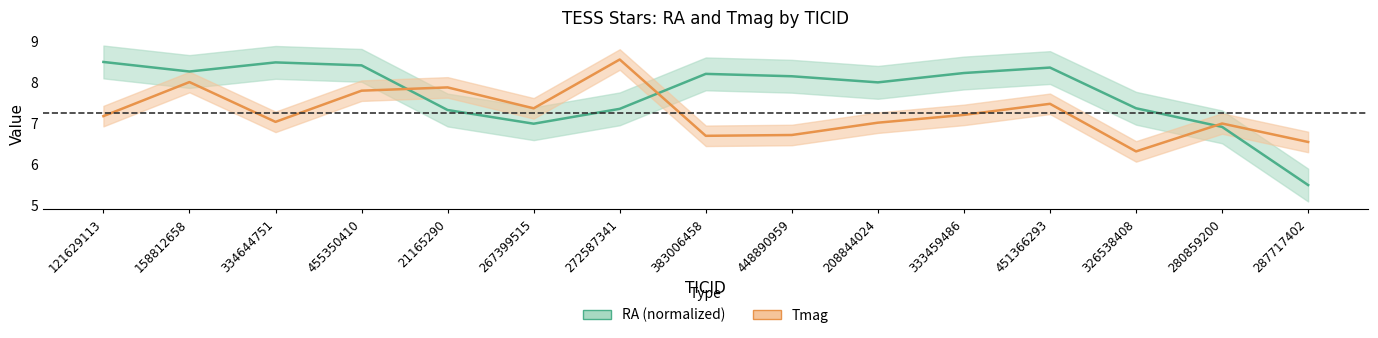

How many interior local valleys does the Tmag series have?

4